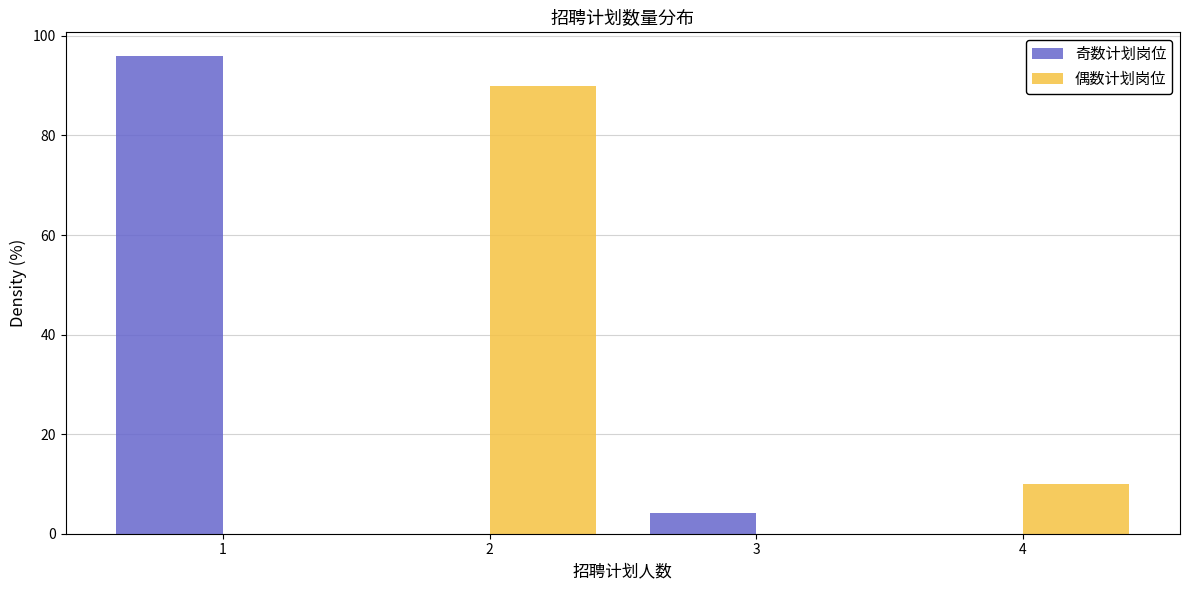

Reading left to right, list every range on the x-axis with the height of the bar of each series over it. The values are not printed on the chart, so give them approximately, as read against the axis.

0.5 to 1.5: 奇数计划岗位=96	偶数计划岗位=0
1.5 to 2.5: 奇数计划岗位=0	偶数计划岗位=90
2.5 to 3.5: 奇数计划岗位=4	偶数计划岗位=0
3.5 to 4.5: 奇数计划岗位=0	偶数计划岗位=10